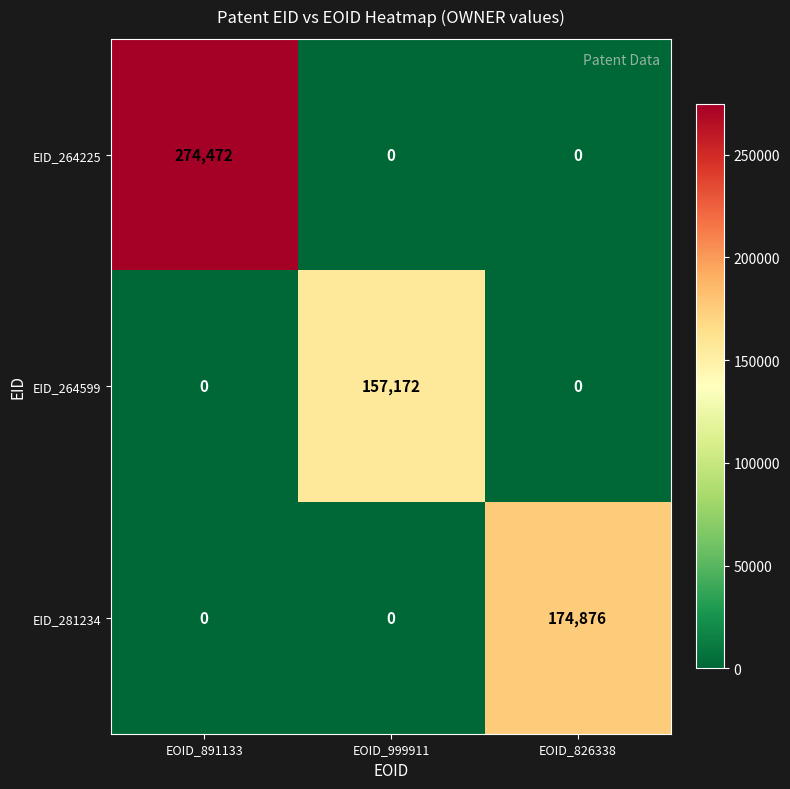

Reading left to right, what are all the values shown in this chart?

EID_264225: 274472	0	0
EID_264599: 0	157172	0
EID_281234: 0	0	174876